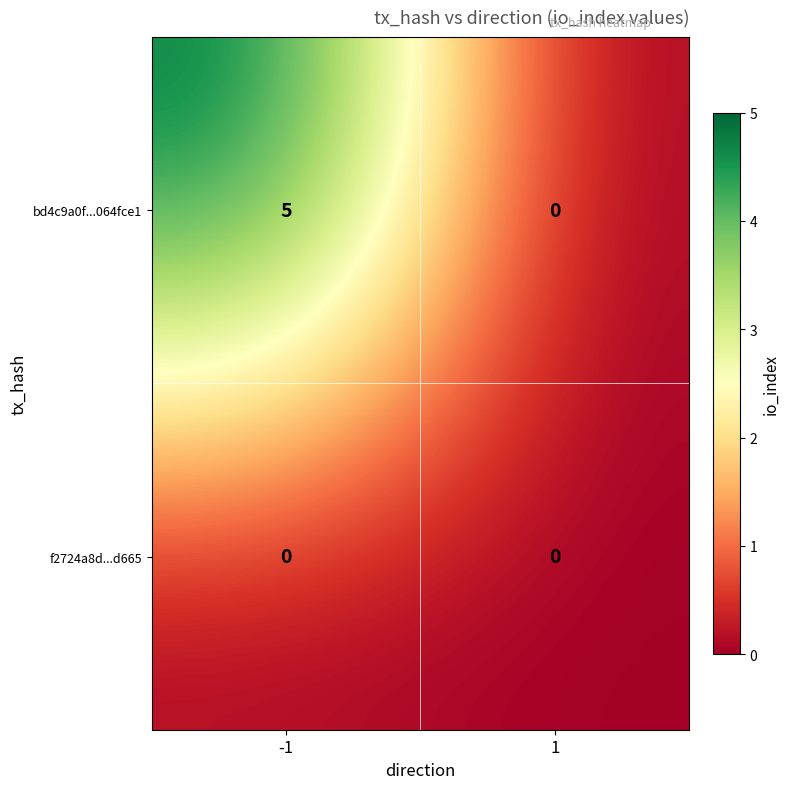

Which series has the widest spread of values?

bd4c9a0f...064fce1